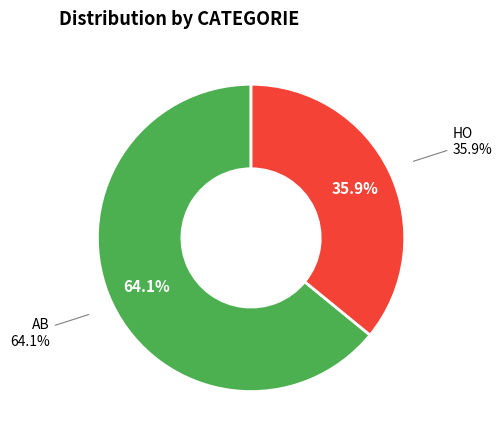

How many segments does this pie chart have?

2